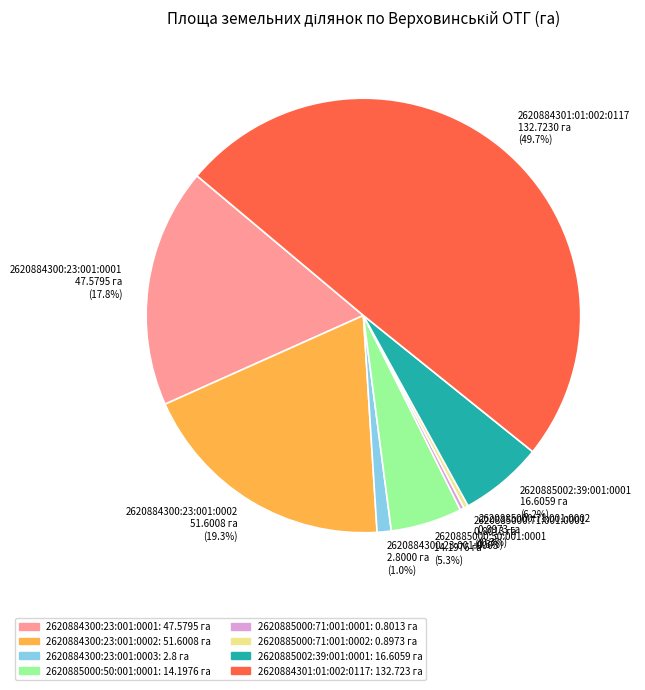

Which category has the biggest portion of the pie?

2620884301:01:002:0117